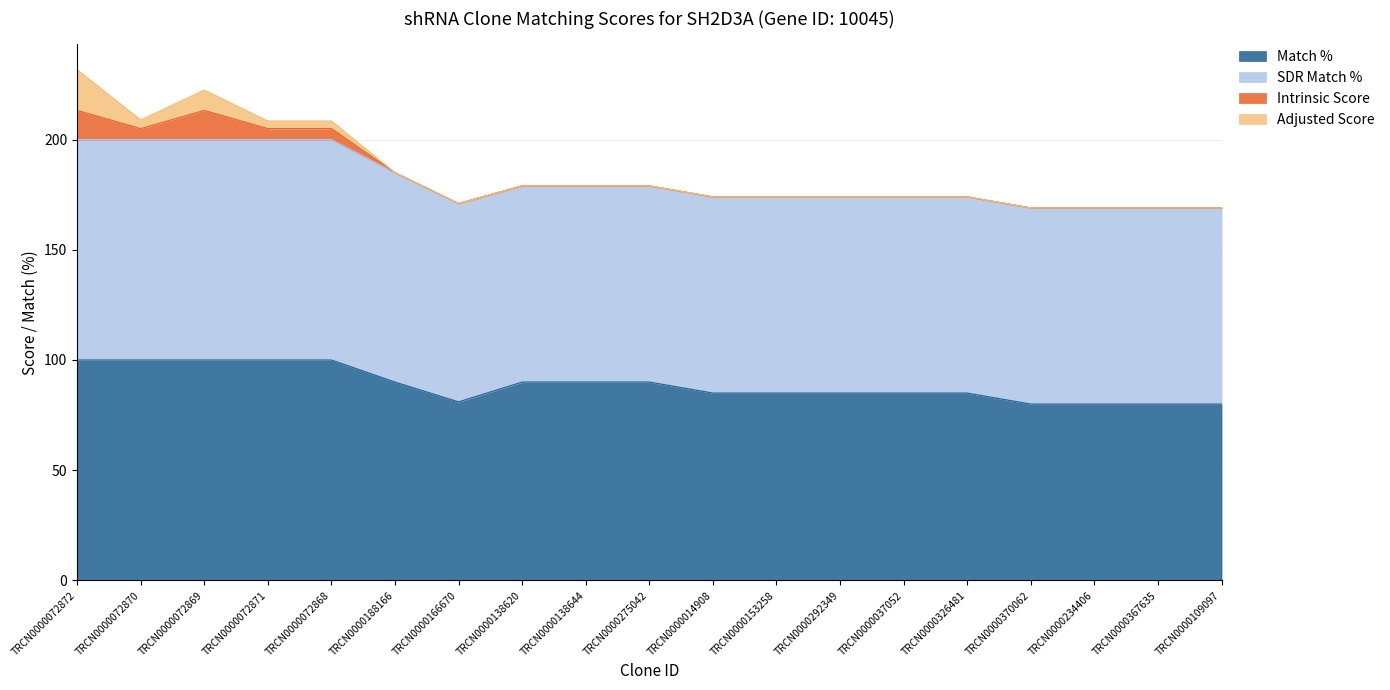

How many interior local valleys does the Adjusted Score series have?

1